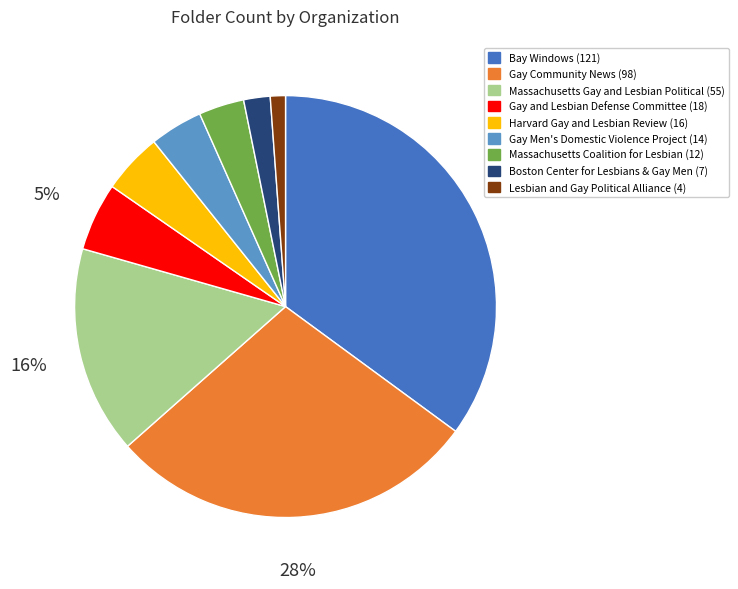

Does any single category account for the majority?

No